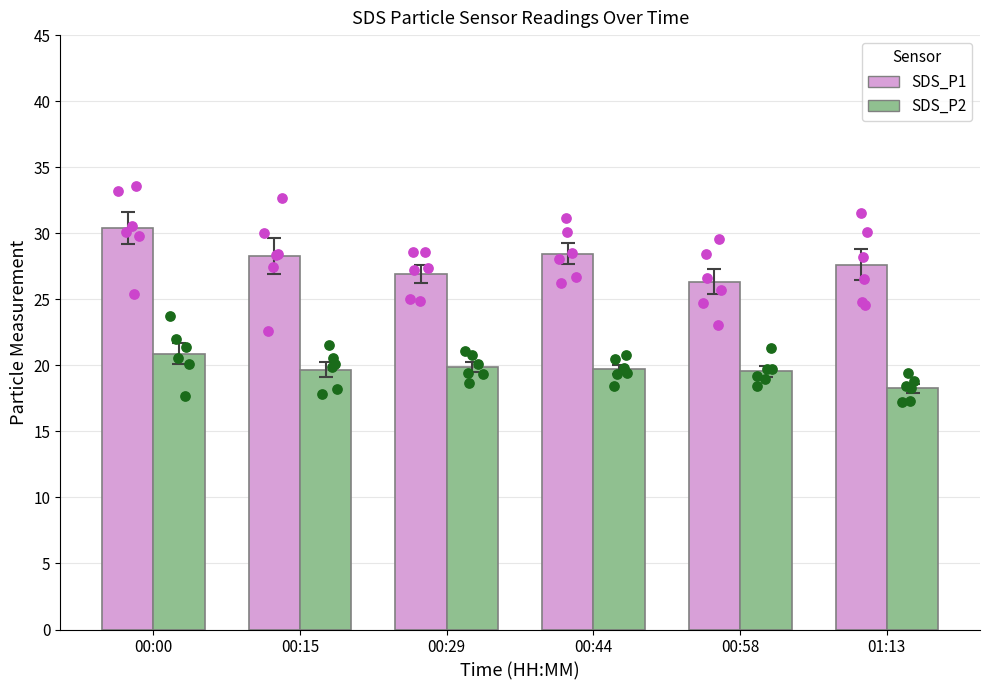

What is the total value across all series at 00:44?

48.2